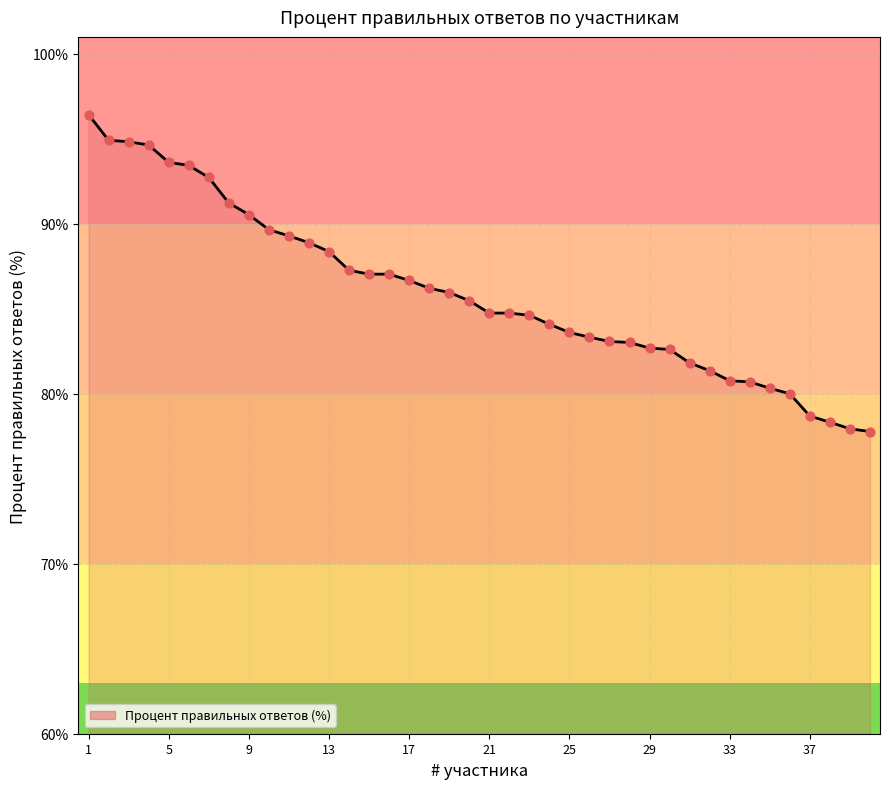

What is the greatest value displayed?

96.4